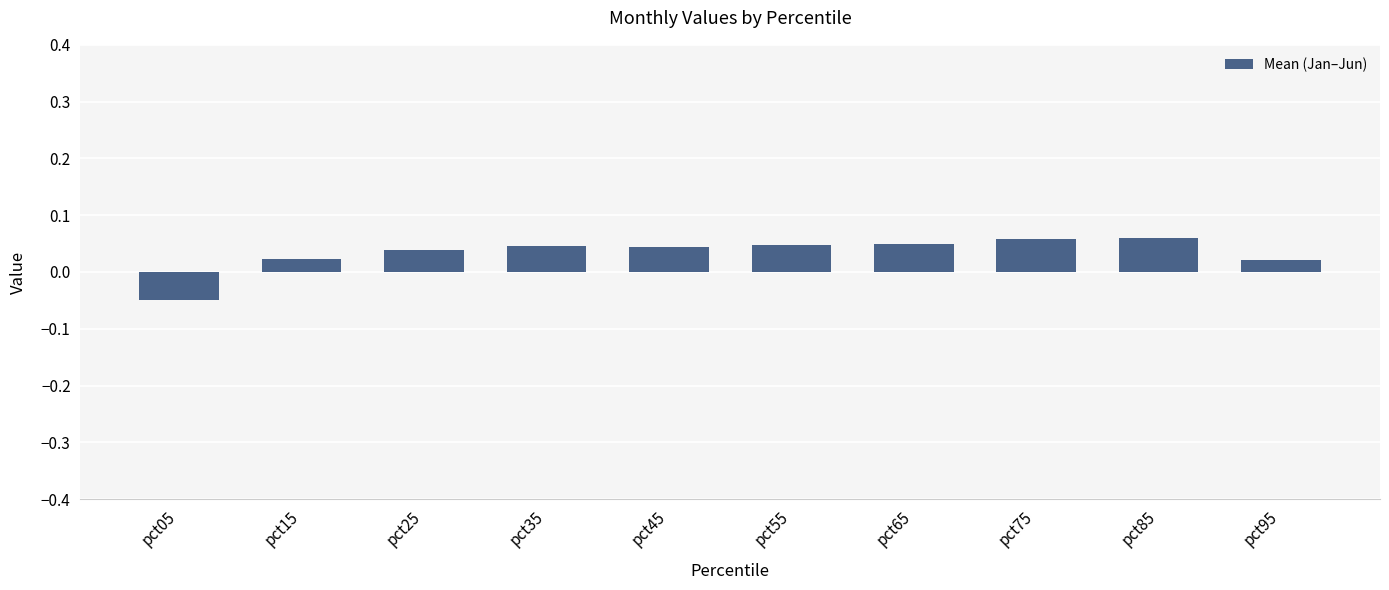

Which label corresponds to the smallest value in the chart?

pct05